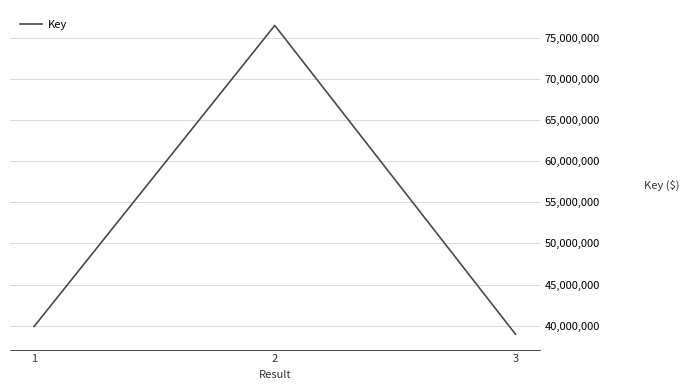

Reading left to right, what are all the values shown in this chart?

1=39904759	2=76466235	3=38978143